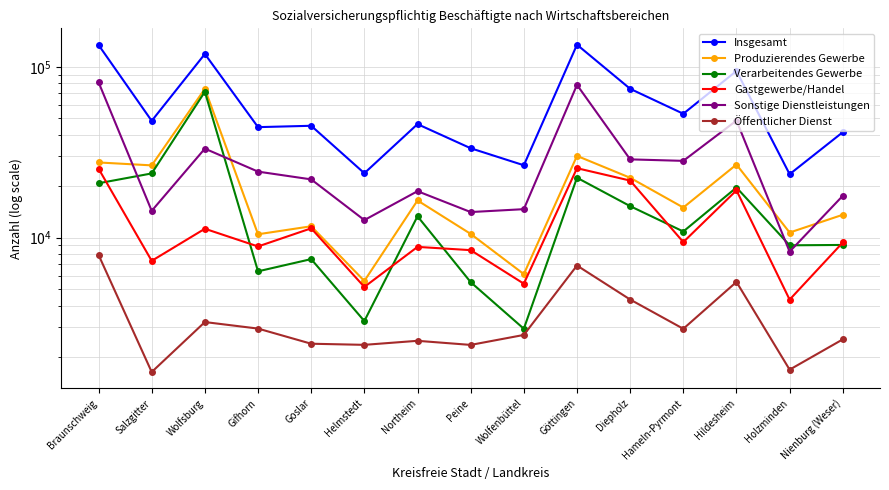

True or false: Sonstige Dienstleistungen and Gastgewerbe/Handel intersect in this chart.

False